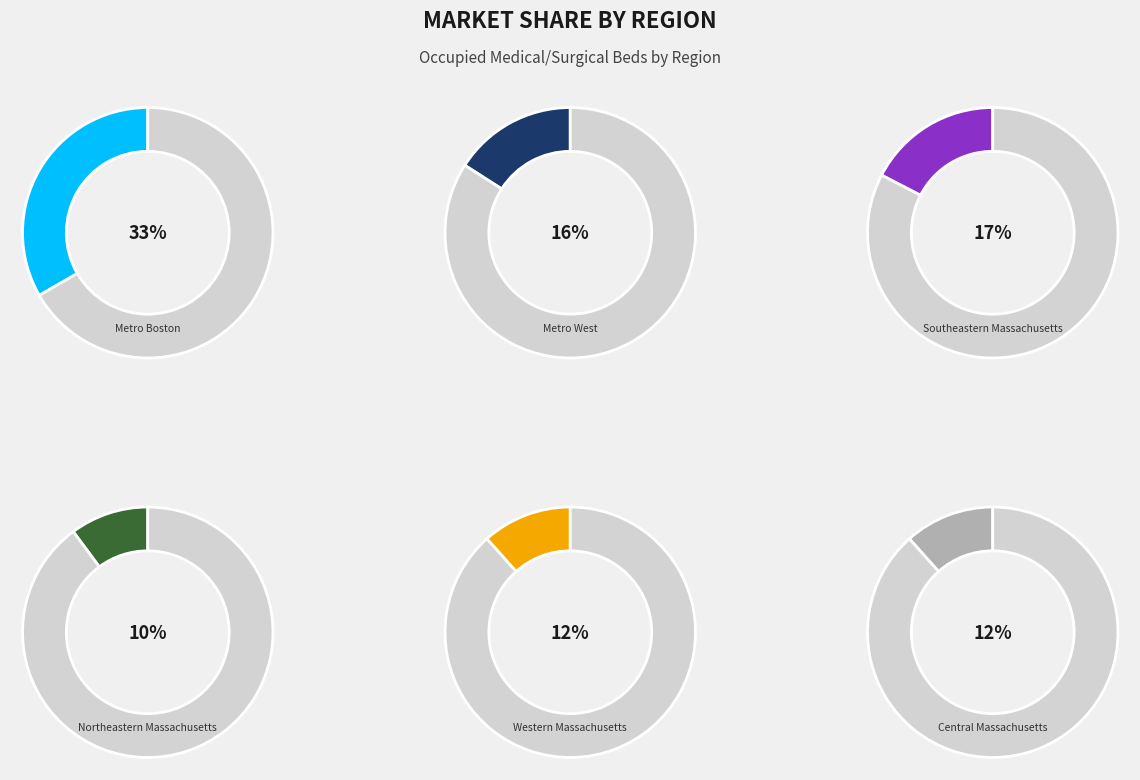

What is the total percentage of Western Massachusetts and Metro West?

27.5%